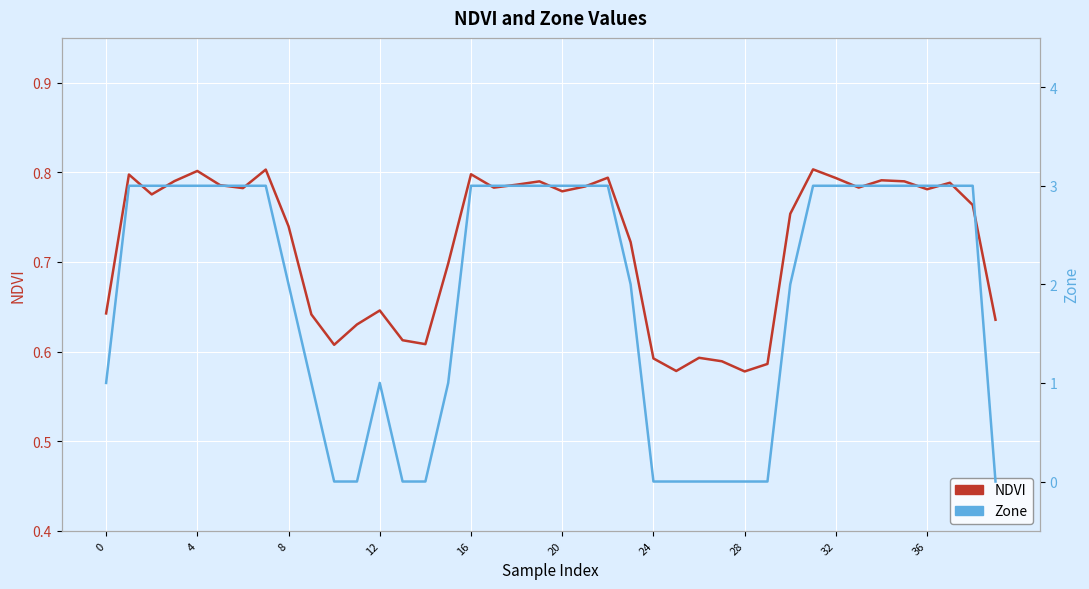

Where is NDVI nearest to the value 0?

28